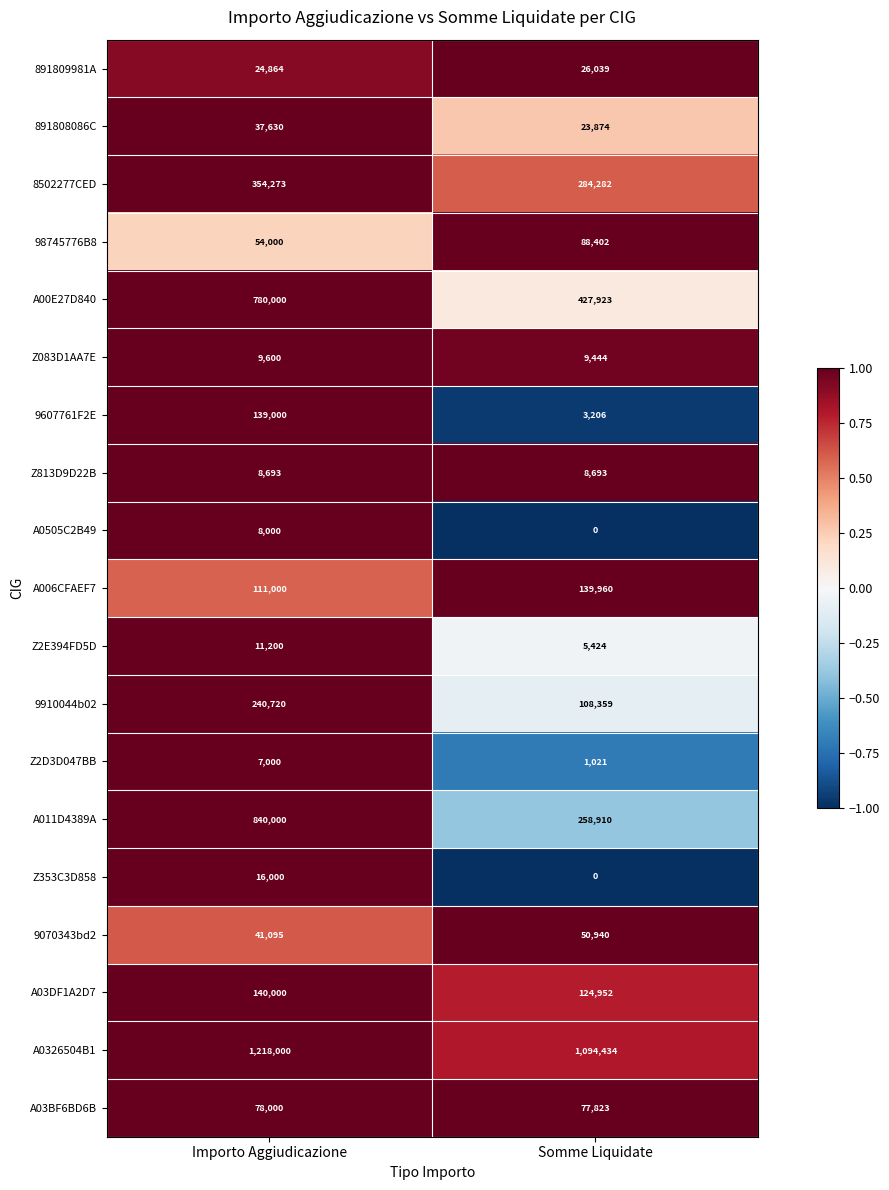

What is the greatest value displayed?

1218000